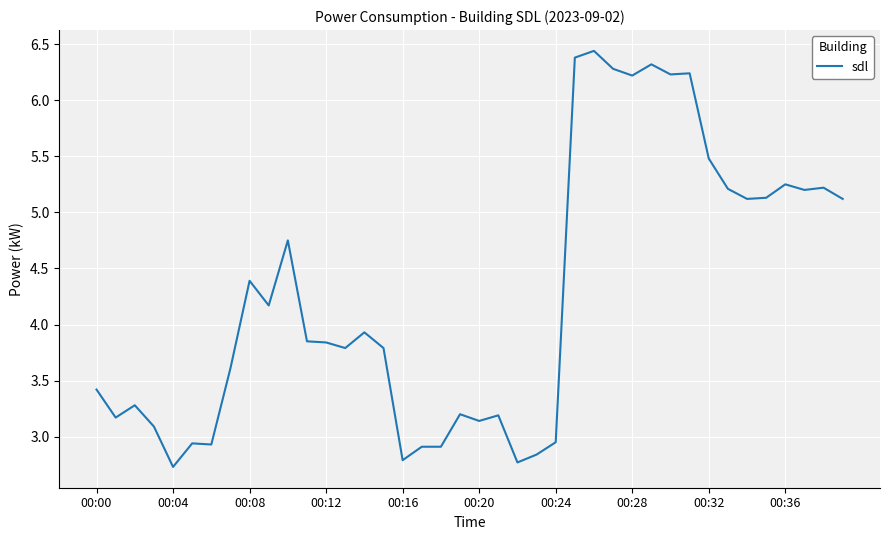

What is the difference between the maximum and minimum values?

3.7